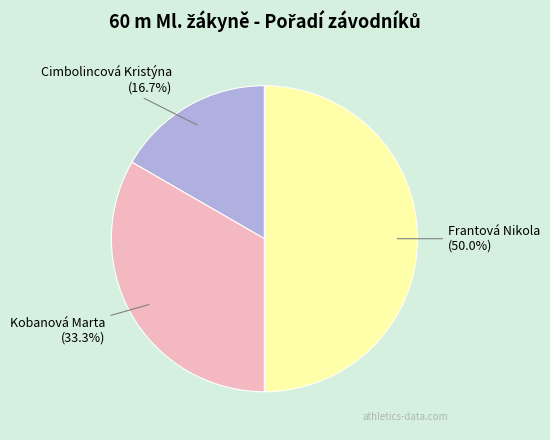

To the nearest percent, what is the average slice percentage?

33%